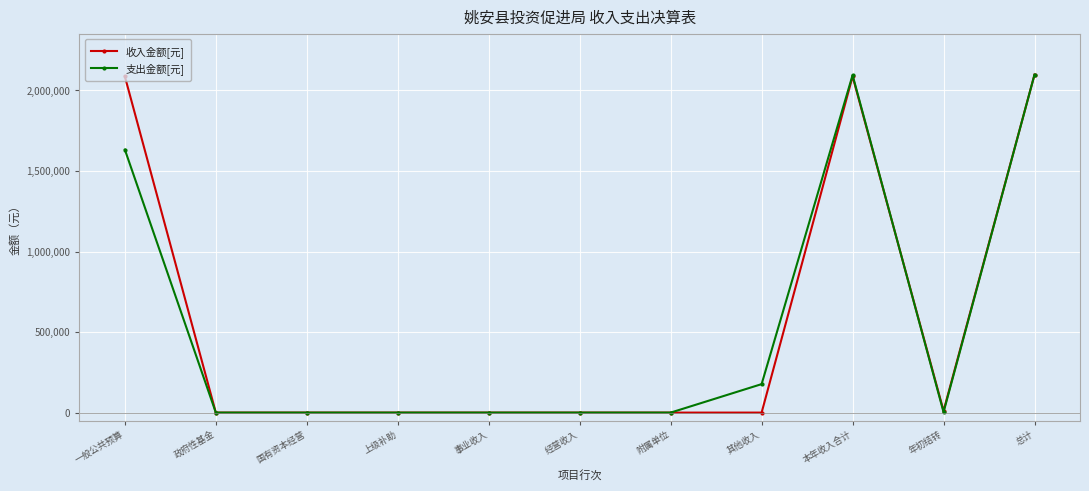

The 收入金额[元] series shows 0.0 at 经营收入. True or false?

True